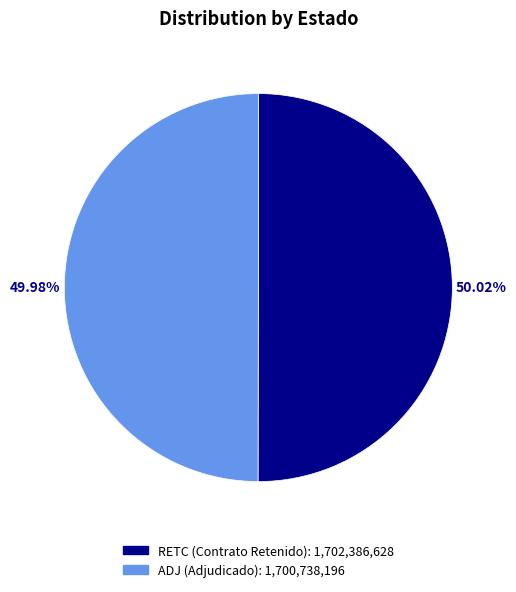

The ADJ slice represents 41% of the pie. True or false?

False